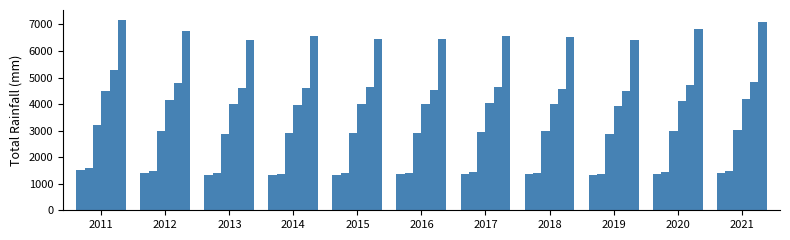

What is the smallest value displayed?

1325